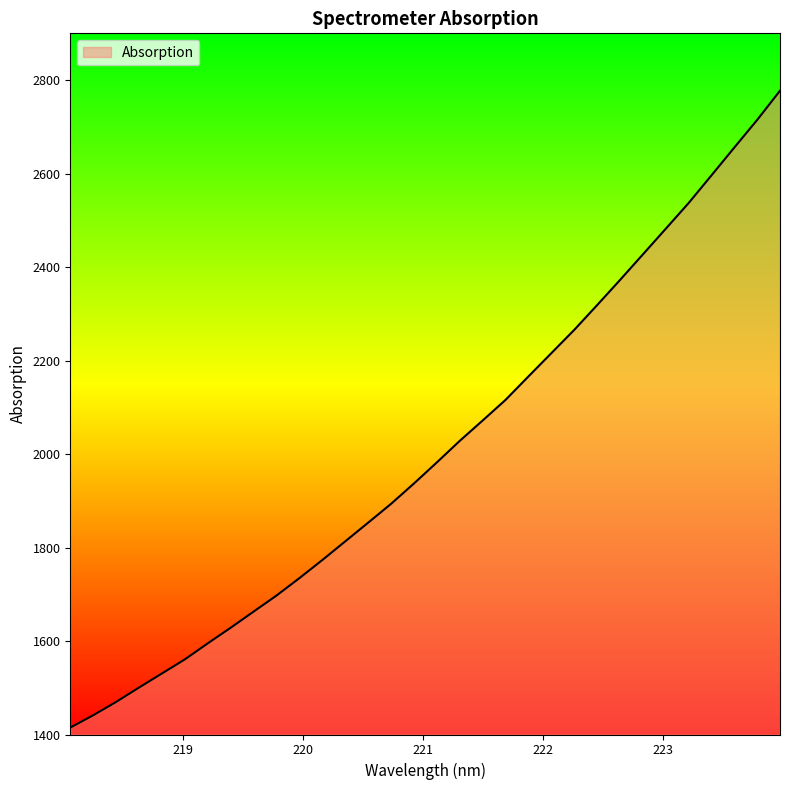

What is the difference between the maximum and minimum values?

1362.5